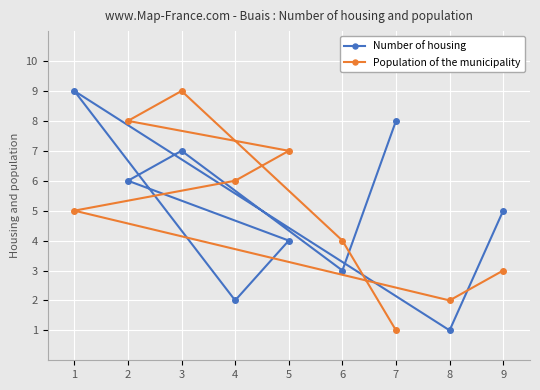

What is the average value of the Number of housing series?

5